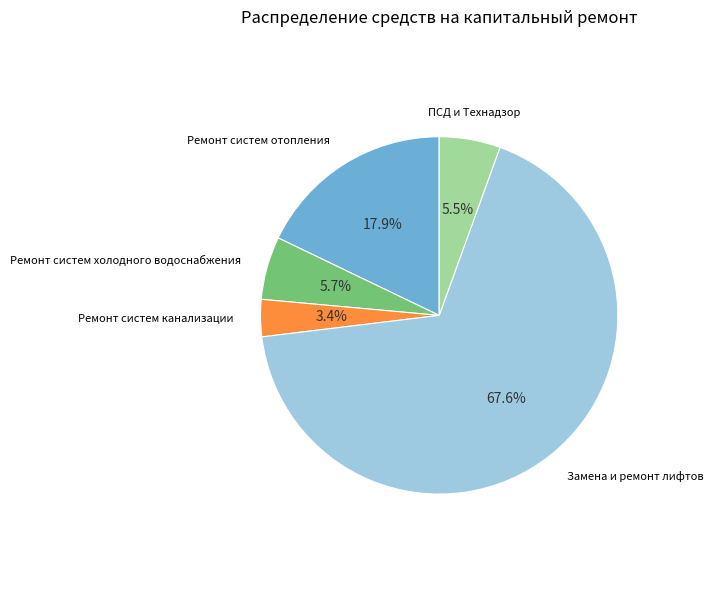

Does any single category account for the majority?

Yes